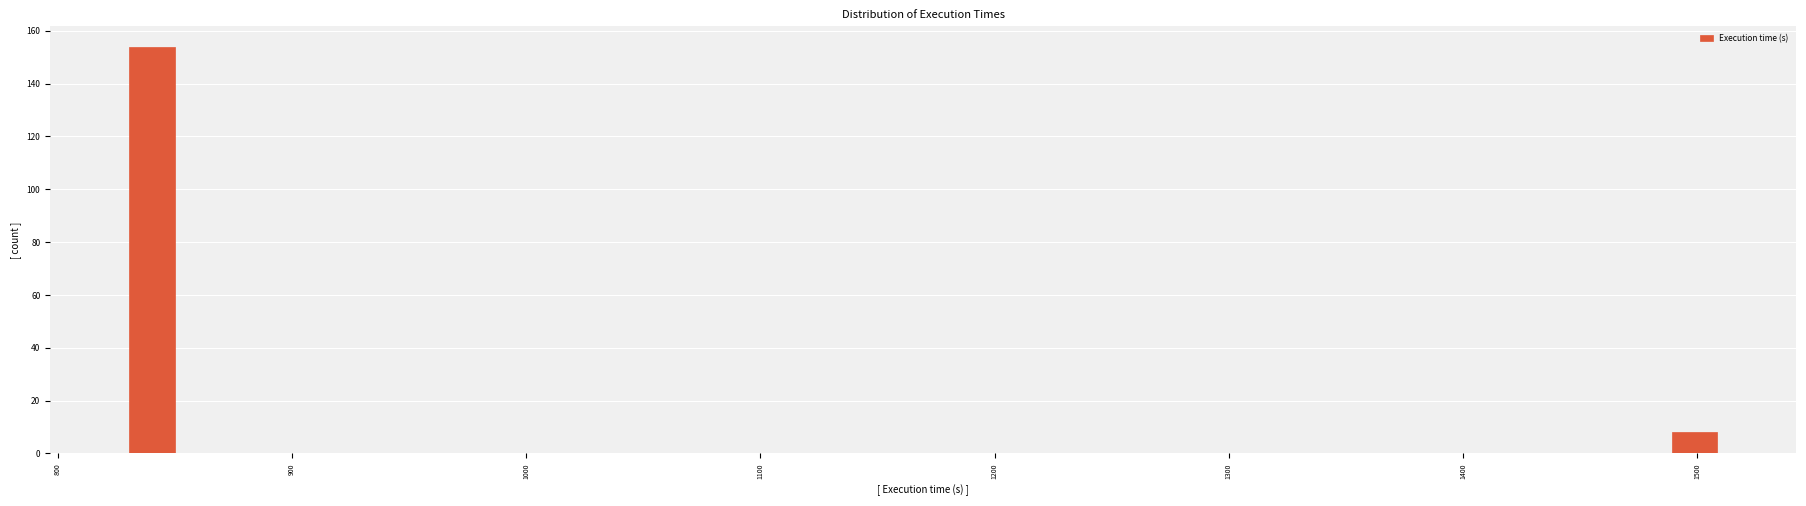

Read against the x-axis, roughly where is the centre of the tallest bar?

840